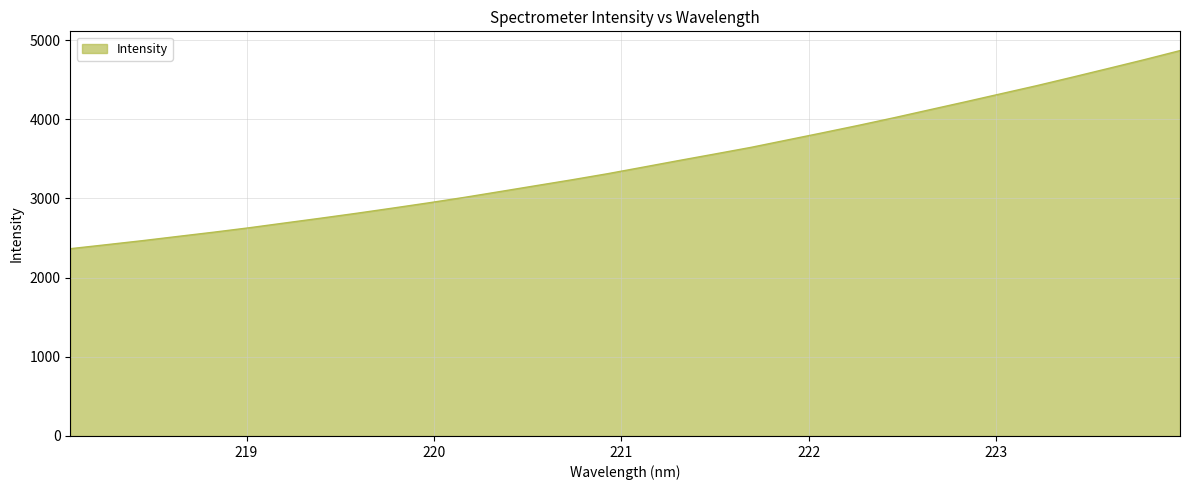

What is the smallest value displayed?

2364.8